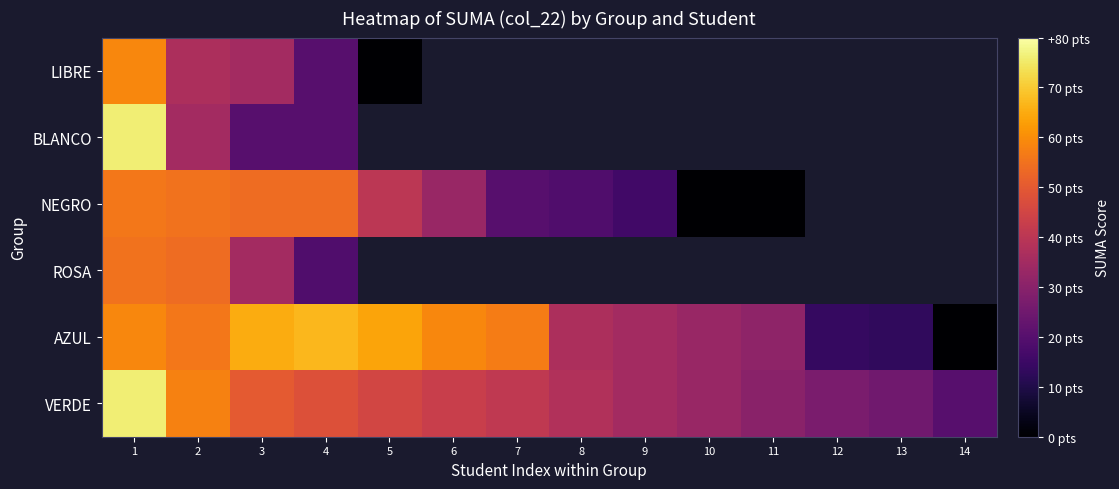

How many data points in VERDE are less than 41?

7